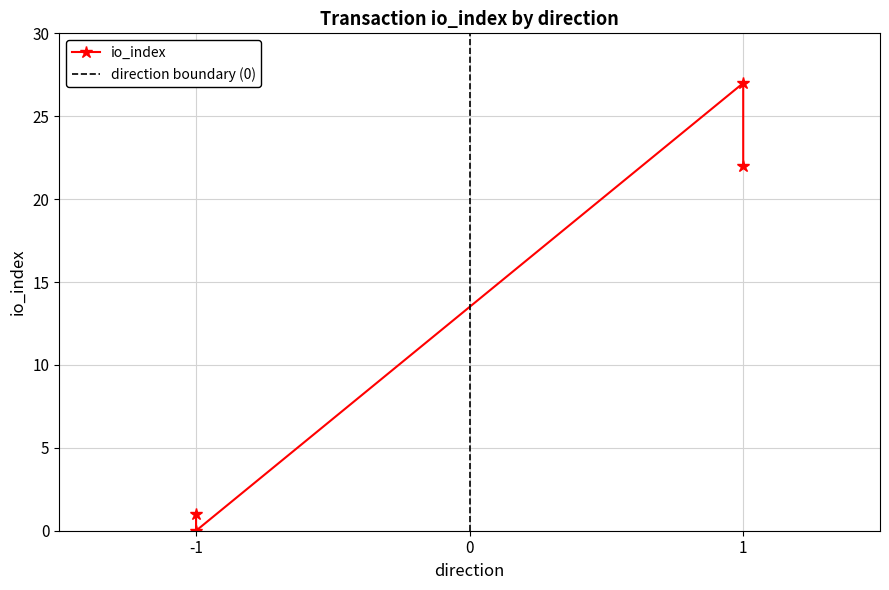

What is the difference between the values at -1 and 1?

21